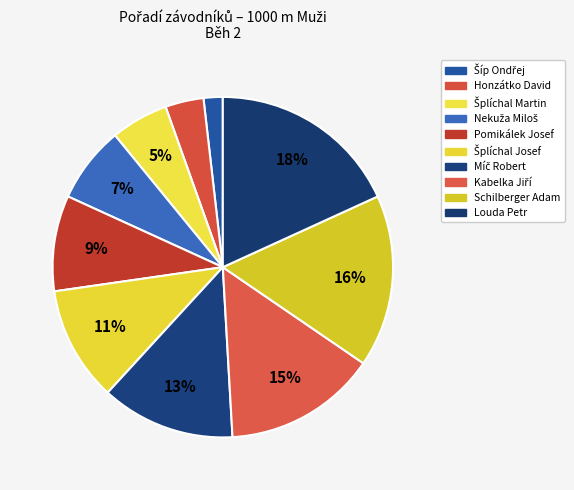

What is the largest slice in the pie chart?

Louda Petr